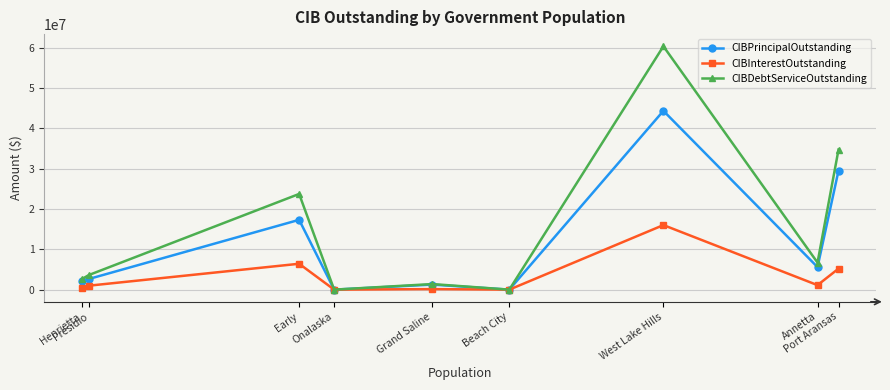

The value of CIBPrincipalOutstanding at Port Aransas is 48518870.0. True or false?

False